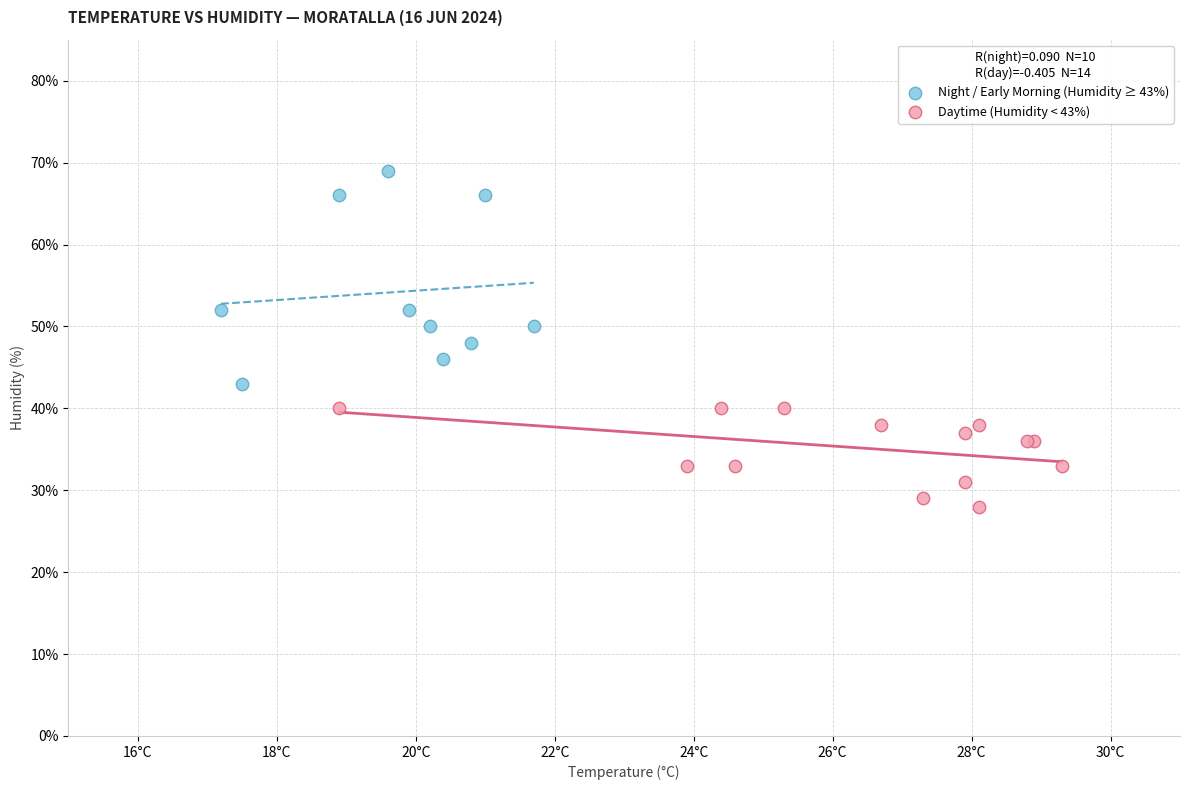

Which series reaches the maximum Y coordinate?

Night / Early Morning (Humidity ≥ 43%)